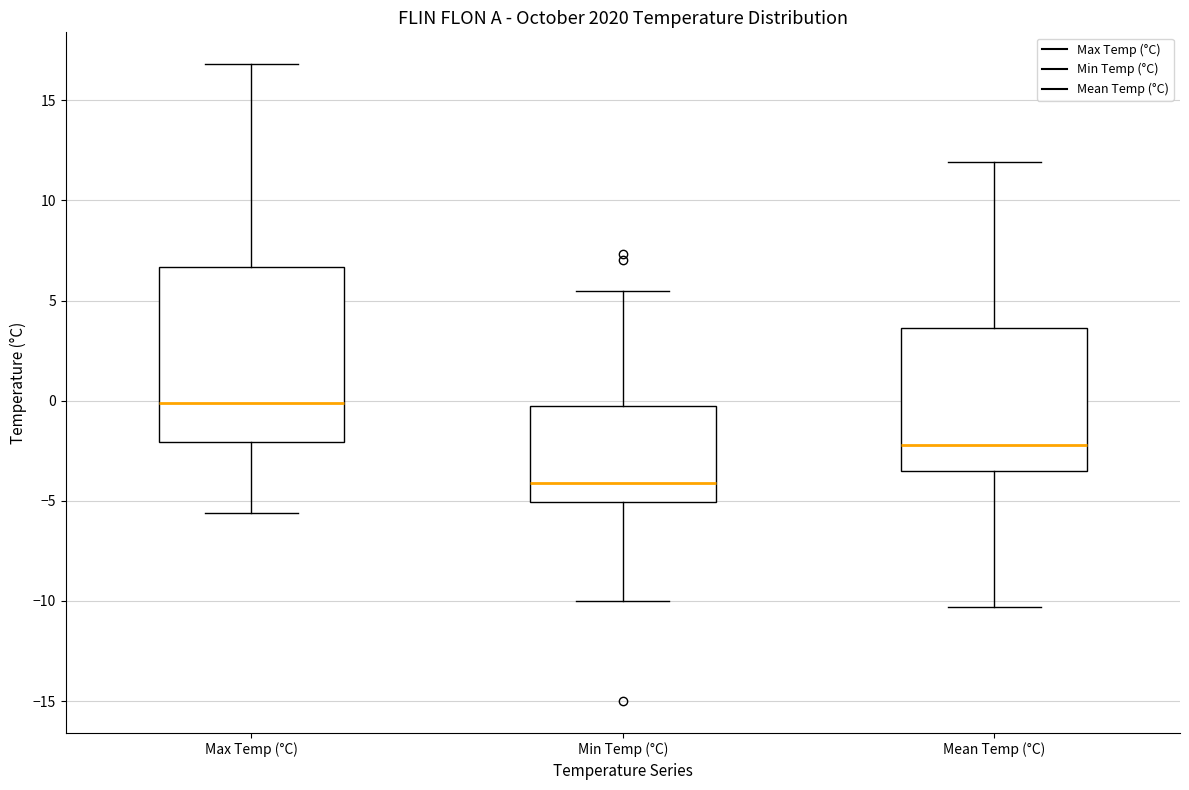

Reading left to right, read every box against the y-axis: the position of its median line, the range the box covers, and the ends of its whiskers. The values are not printed on the chart, so give them approximately, as read against the axis.

Max Temp (°C): median 0.0, box -2.0 to 6.5, whiskers -5.5 to 17.0
Min Temp (°C): median -4.0, box -5.0 to 0.0, whiskers -10.0 to 5.5
Mean Temp (°C): median -2.0, box -3.5 to 3.5, whiskers -10.5 to 12.0